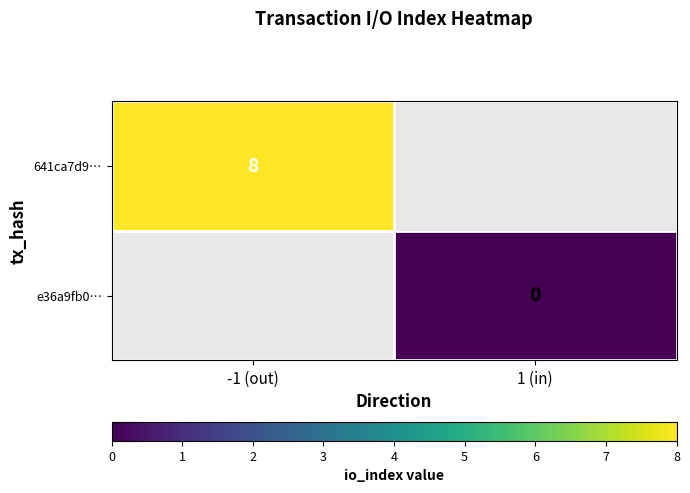

True or false: 641ca7d9… has a value of 11 at -1 (out).

False